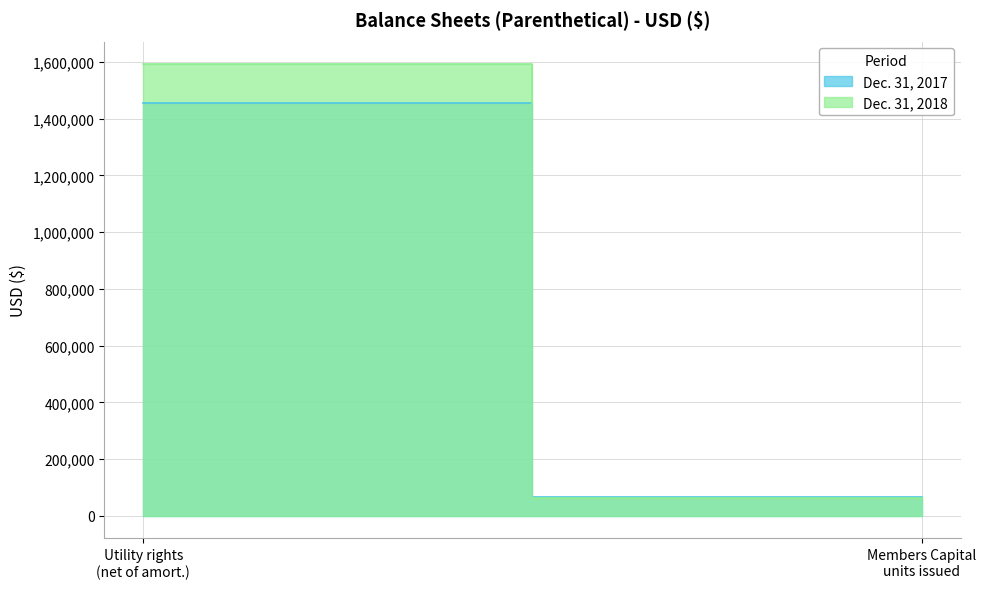

Between Members Capital units issued and outstanding and Utility rights, net of amortization, which is larger?

Utility rights, net of amortization